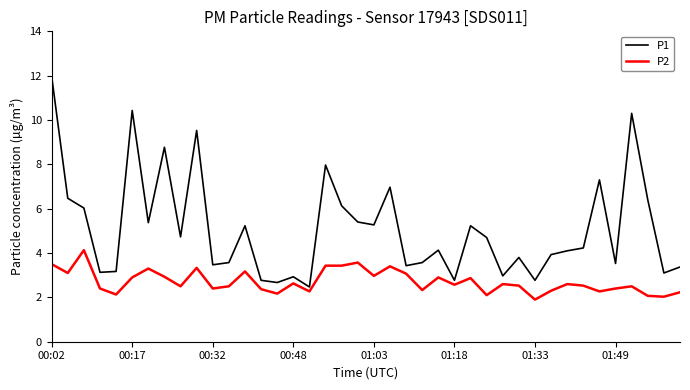

Which series has the largest total across all categories?

P1